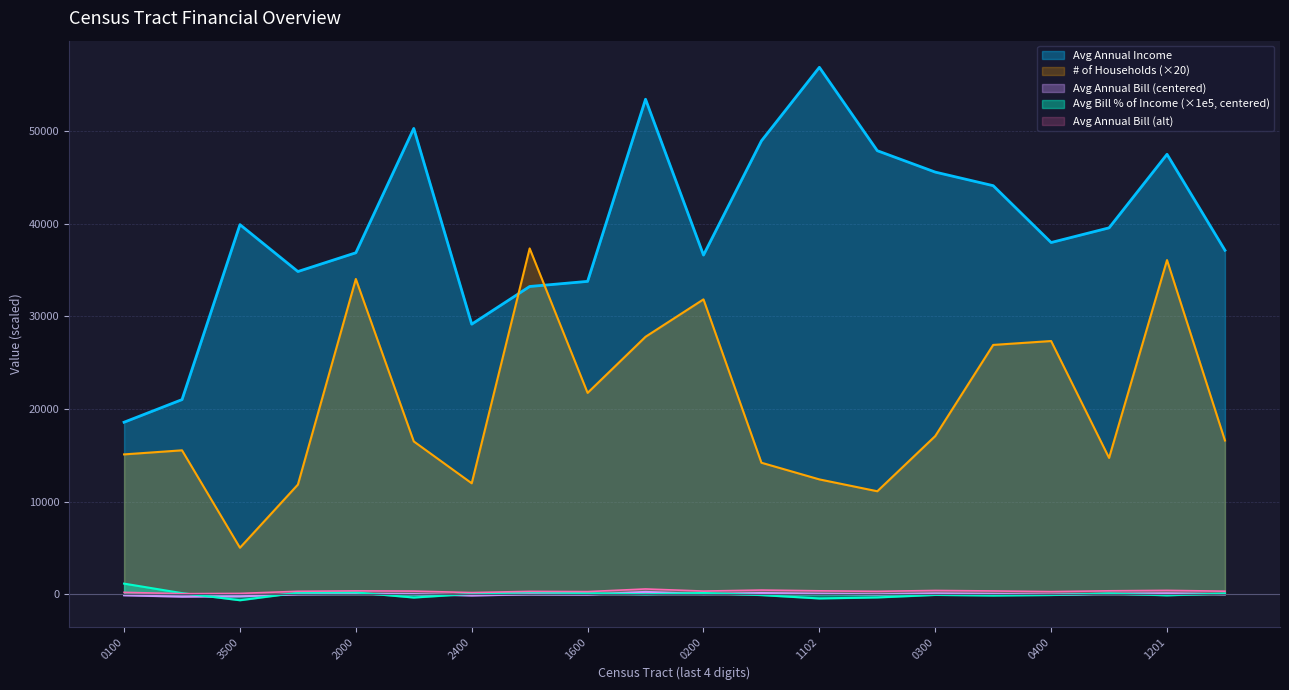

True or false: Avg Bill % of Income and Avg Annual Income cross at least once.

False